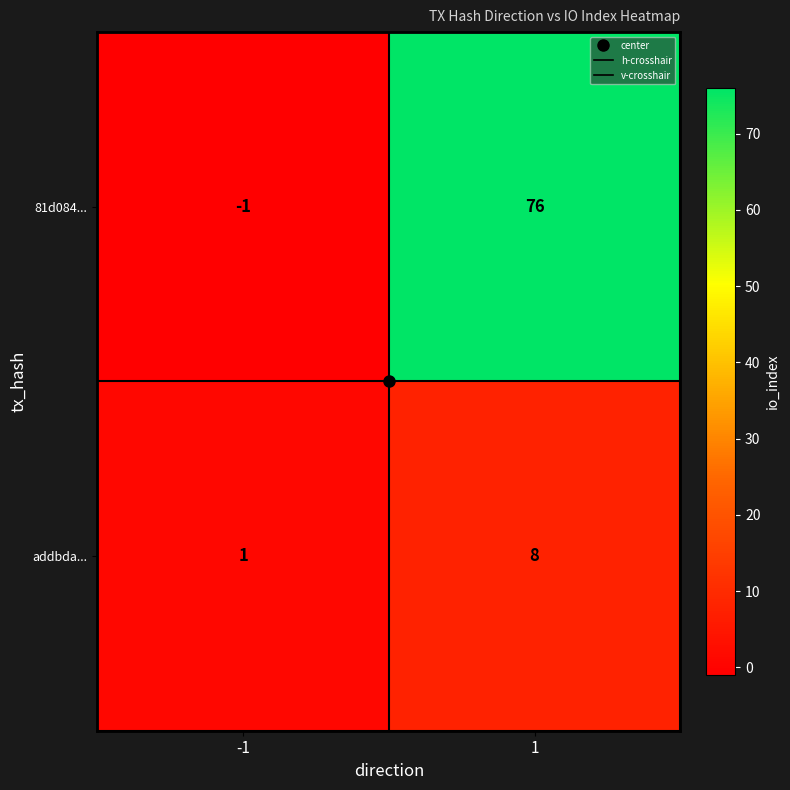

Which series changed the most between -1 and 1?

81d084...